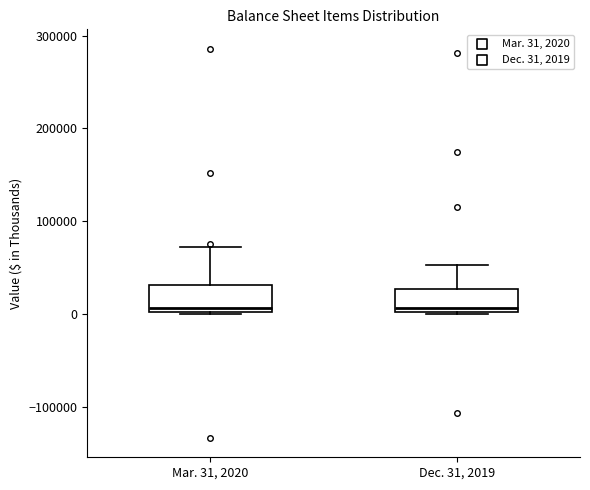

Reading left to right, read every box against the y-axis: the position of its median line, the range the box covers, and the ends of its whiskers. The values are not printed on the chart, so give them approximately, as read against the axis.

Mar. 31, 2020: median 10000, box 0 to 30000, whiskers 0 to 70000
Dec. 31, 2019: median 10000, box 0 to 30000, whiskers 0 to 50000